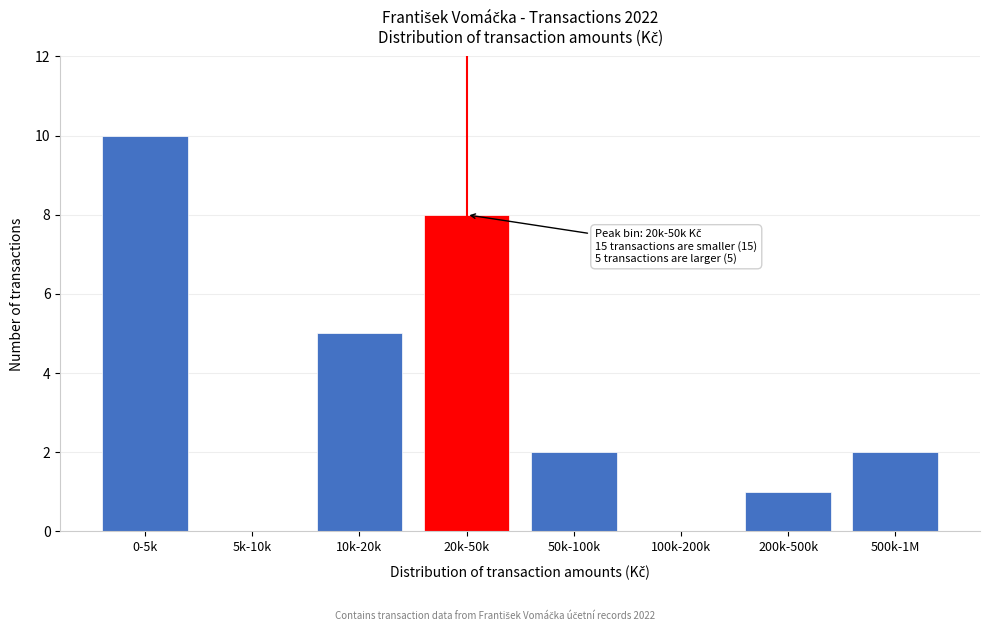

Reading left to right, transcribe all the data shown in this chart.

0-5k=10	5k-10k=0	10k-20k=5	20k-50k=8	50k-100k=2	100k-200k=0	200k-500k=1	500k-1M=2